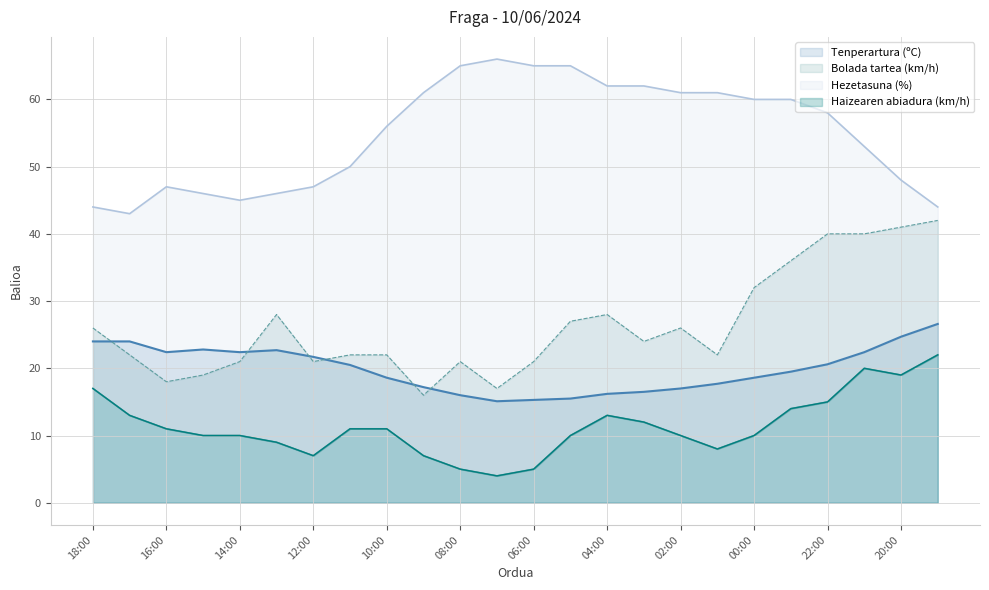

What is the difference between the highest and lowest values at 09:00?

54.0